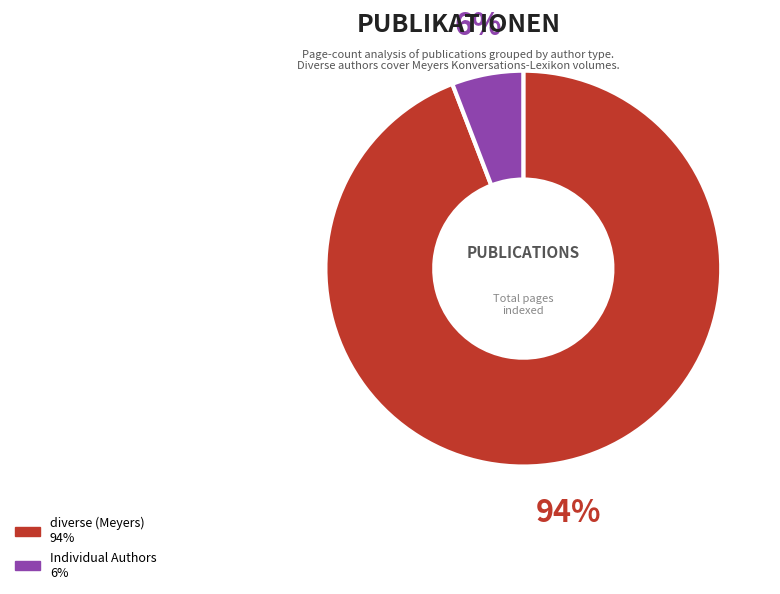

To the nearest percent, what is the difference between the largest and smallest slice percentages?

88%